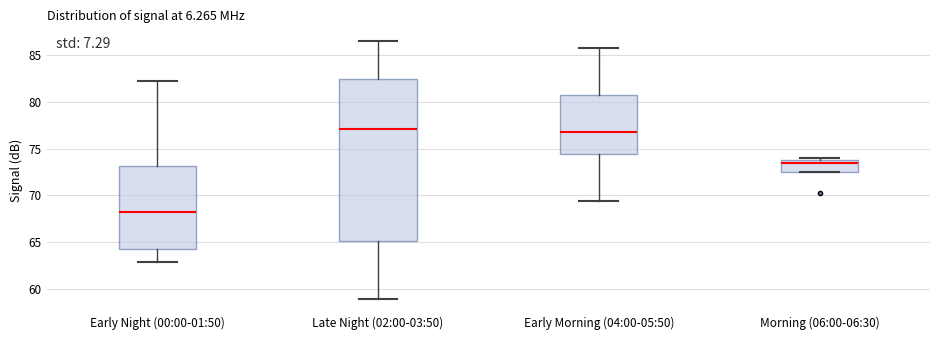

Reading left to right, read every box against the y-axis: the position of its median line, the range the box covers, and the ends of its whiskers. The values are not printed on the chart, so give them approximately, as read against the axis.

Early Night (00:00-01:50): median 68.0, box 64.5 to 73.0, whiskers 63.0 to 82.0
Late Night (02:00-03:50): median 77.0, box 65.0 to 82.5, whiskers 59.0 to 86.5
Early Morning (04:00-05:50): median 77.0, box 74.5 to 81.0, whiskers 69.5 to 86.0
Morning (06:00-06:30): median 73.5, box 72.5 to 74.0, whiskers 72.5 to 74.0 (just above the box's upper edge)